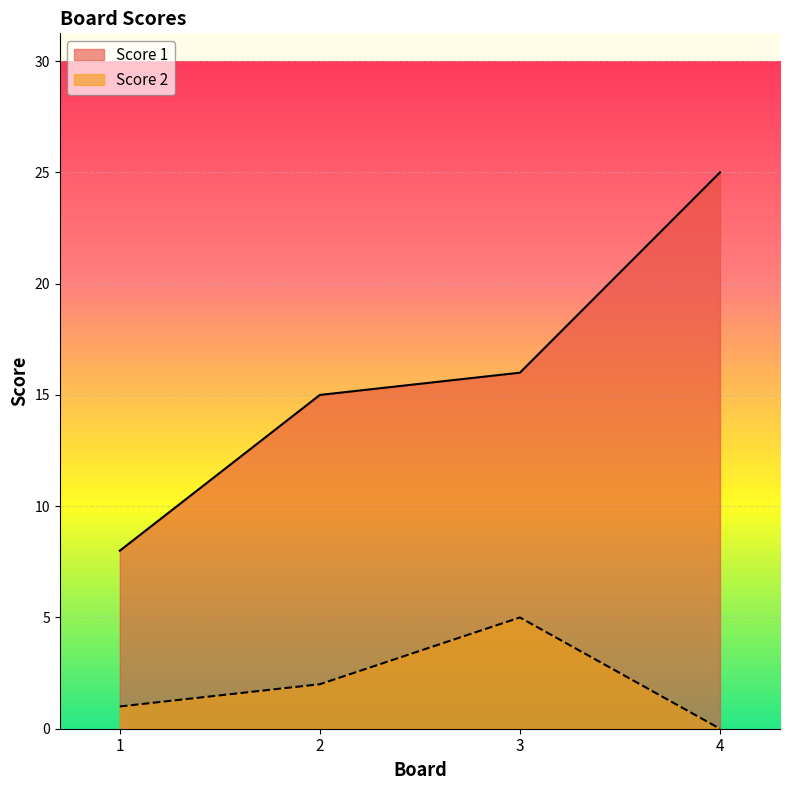

What is the difference between the Score 2 values at 2 and 1?

1